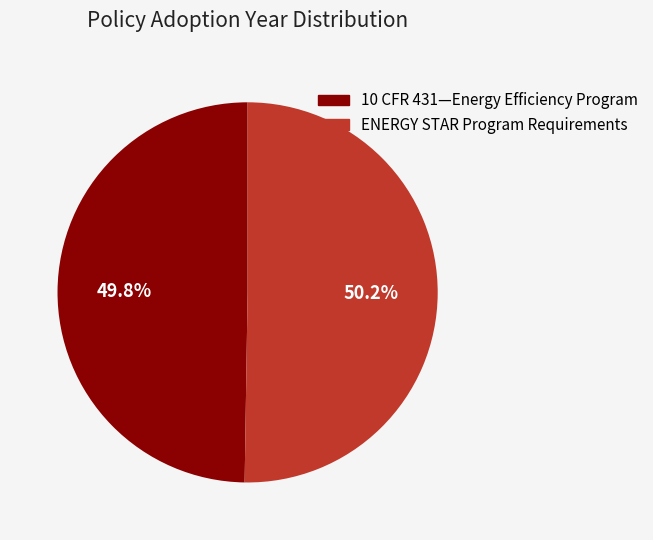

What percentage is NOT represented by 10 CFR 431—Energy Efficiency Program?

50.2%